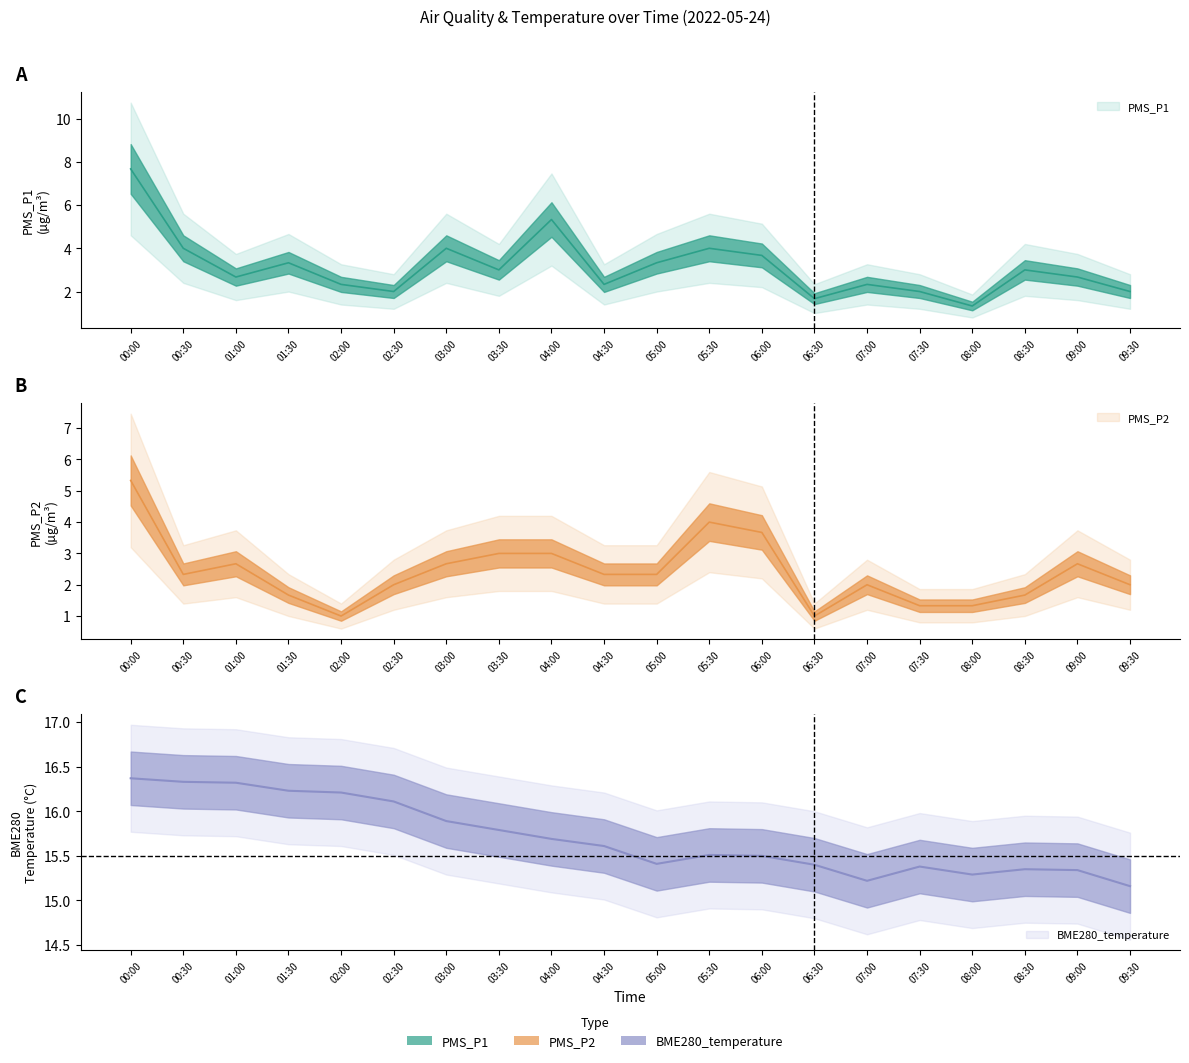

In PMS_P2, how many points are higher than both neighbors (excluding endpoints)?

4